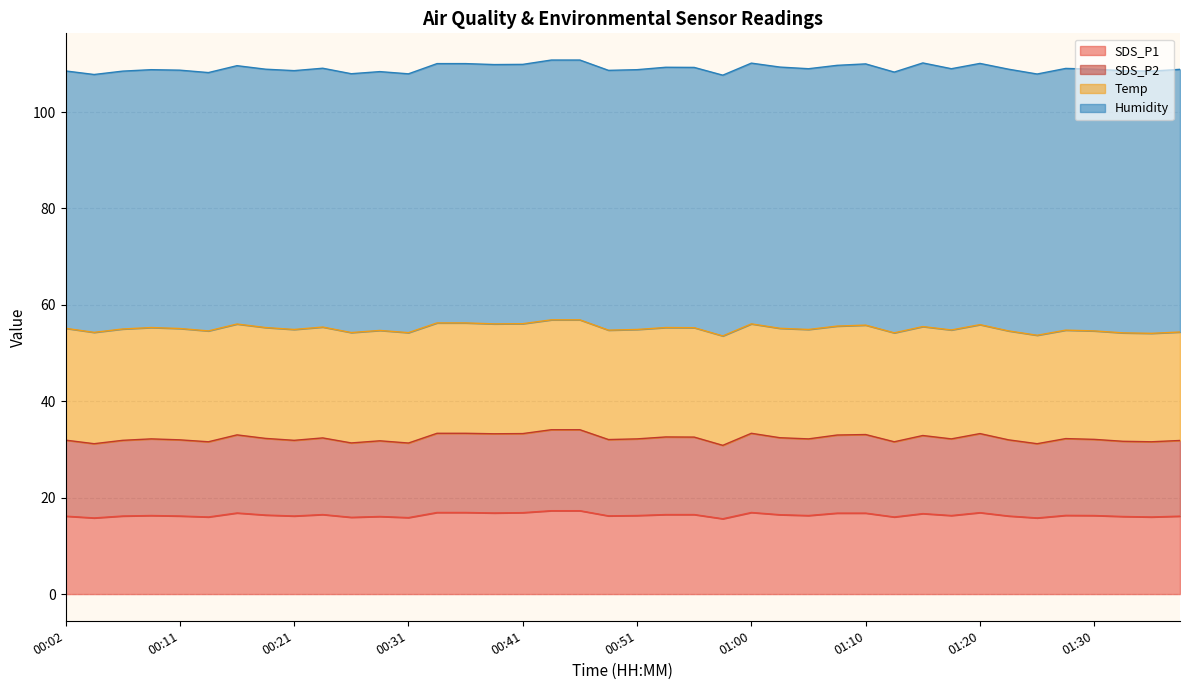

Where does the SDS_P1 series first go above 16?

00:02